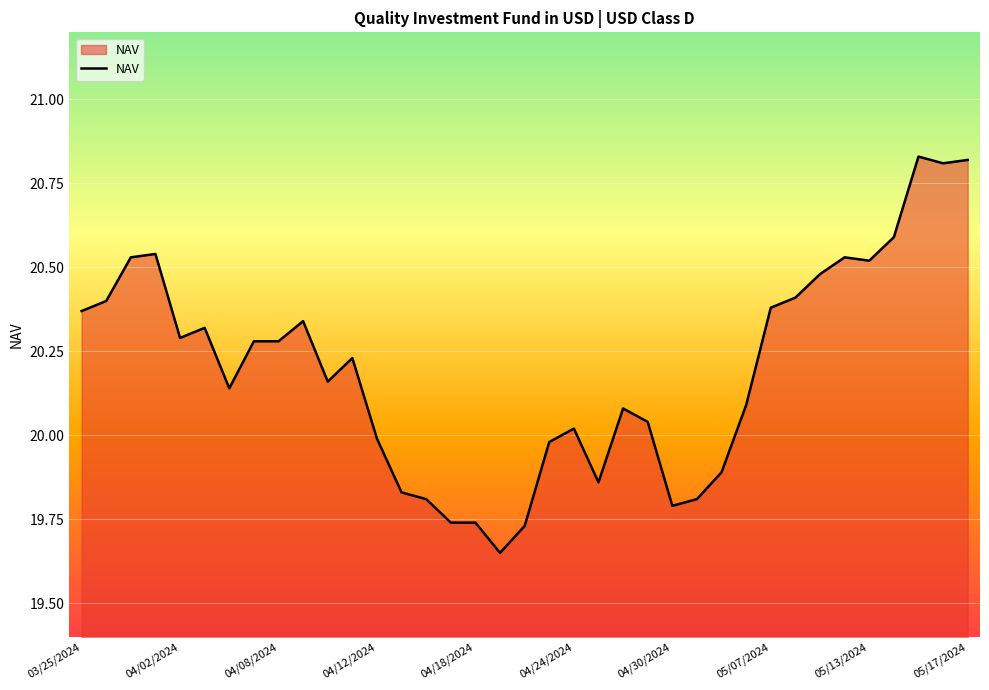

What is the difference between the maximum and minimum values?

1.2